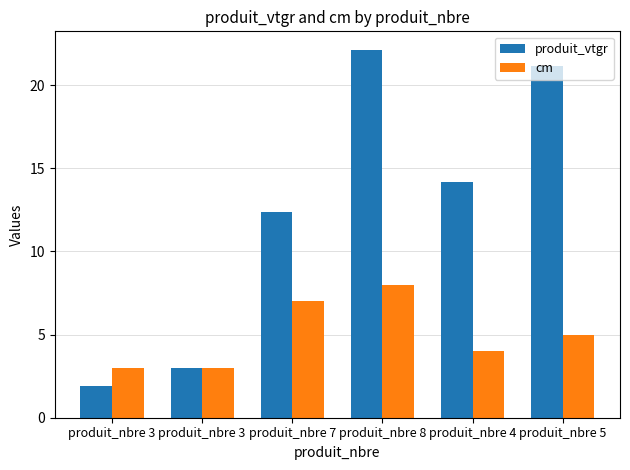

How many bars are there in each group?

2